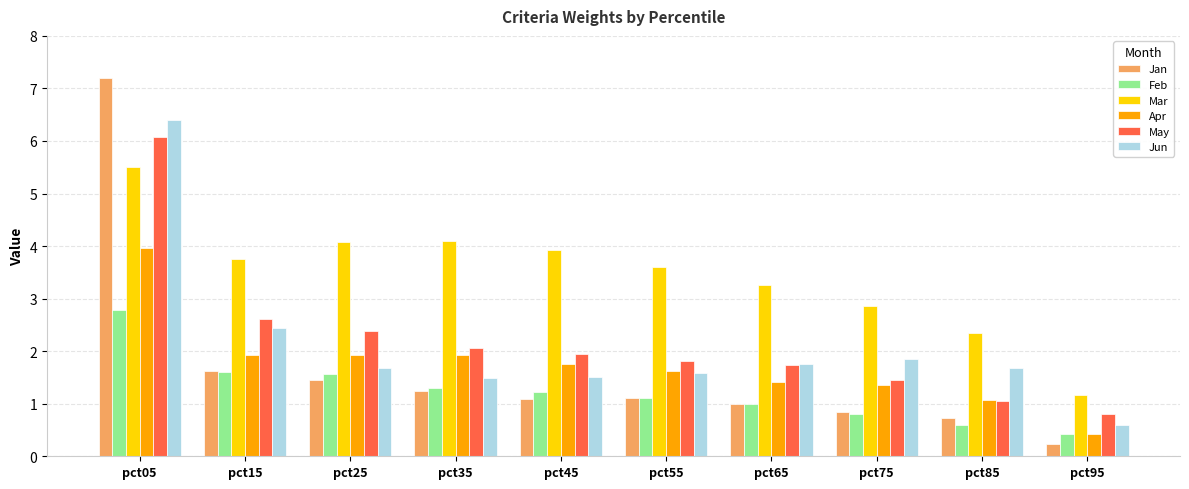

Reading left to right, list all the values displayed in this chart.

Jan: 7.2	1.6	1.5	1.2	1.1	1.1	1.0	0.8	0.7	0.2
Feb: 2.8	1.6	1.6	1.3	1.2	1.1	1.0	0.8	0.6	0.4
Mar: 5.5	3.8	4.1	4.1	3.9	3.6	3.3	2.9	2.3	1.2
Apr: 4.0	1.9	1.9	1.9	1.8	1.6	1.4	1.3	1.1	0.4
May: 6.1	2.6	2.4	2.1	1.9	1.8	1.7	1.5	1.1	0.8
Jun: 6.4	2.5	1.7	1.5	1.5	1.6	1.7	1.8	1.7	0.6